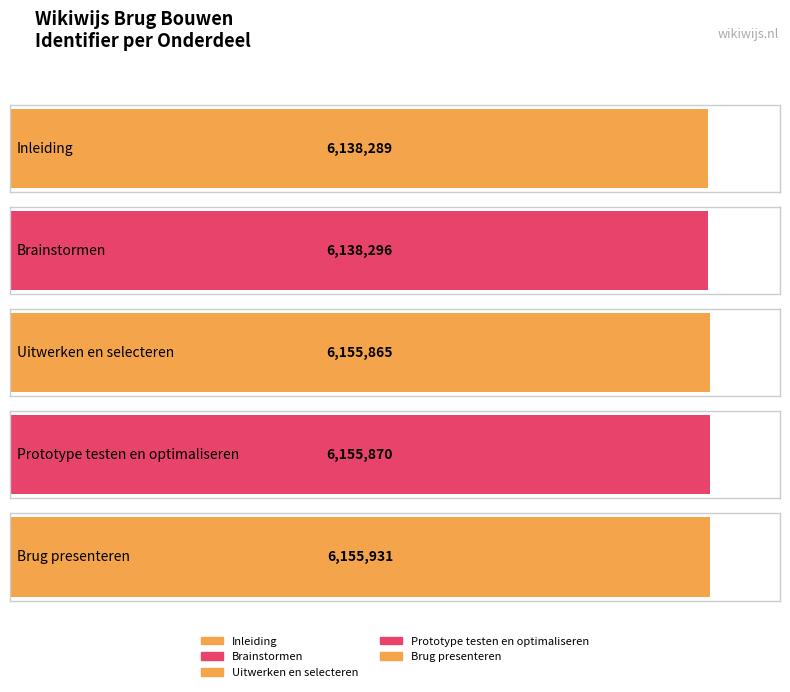

Which has a higher value, Uitwerken en selecteren or Inleiding?

Uitwerken en selecteren